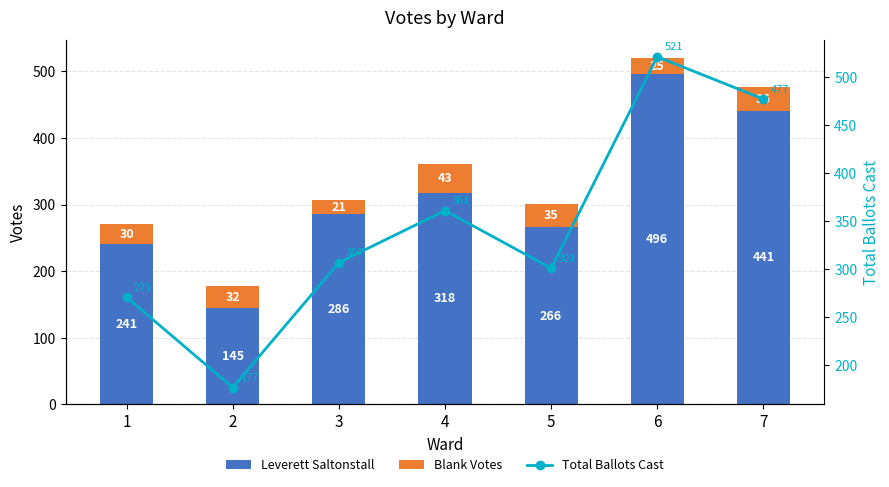

What is the difference between the maximum and second lowest values in the Blank Votes series?

18